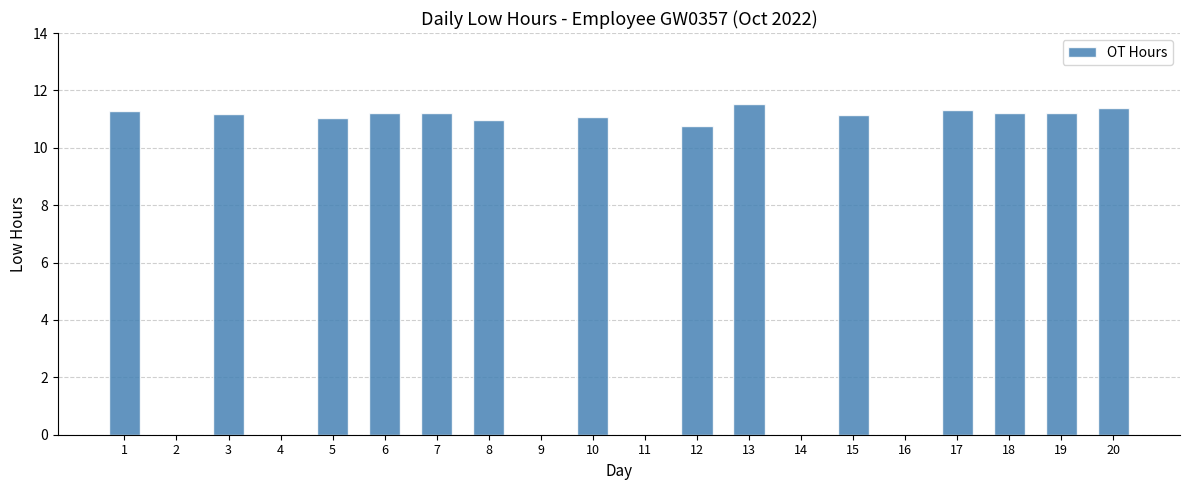

Count the number of data series in this chart.

1